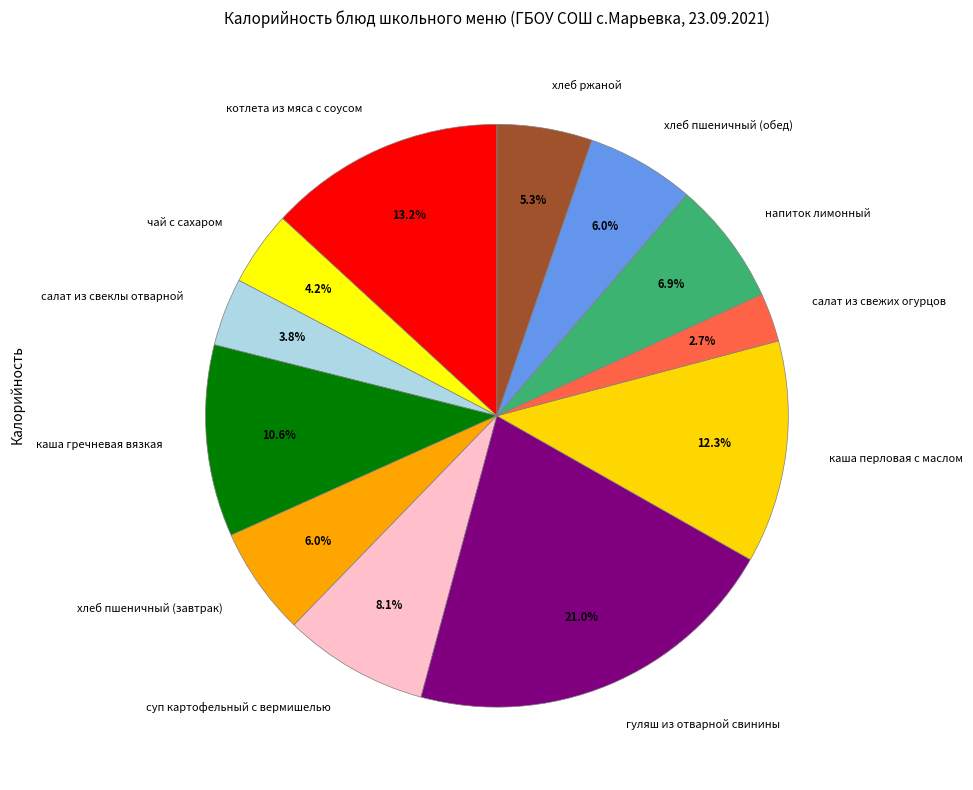

Between котлета из мяса с соусом and каша гречневая вязкая, which is larger?

котлета из мяса с соусом